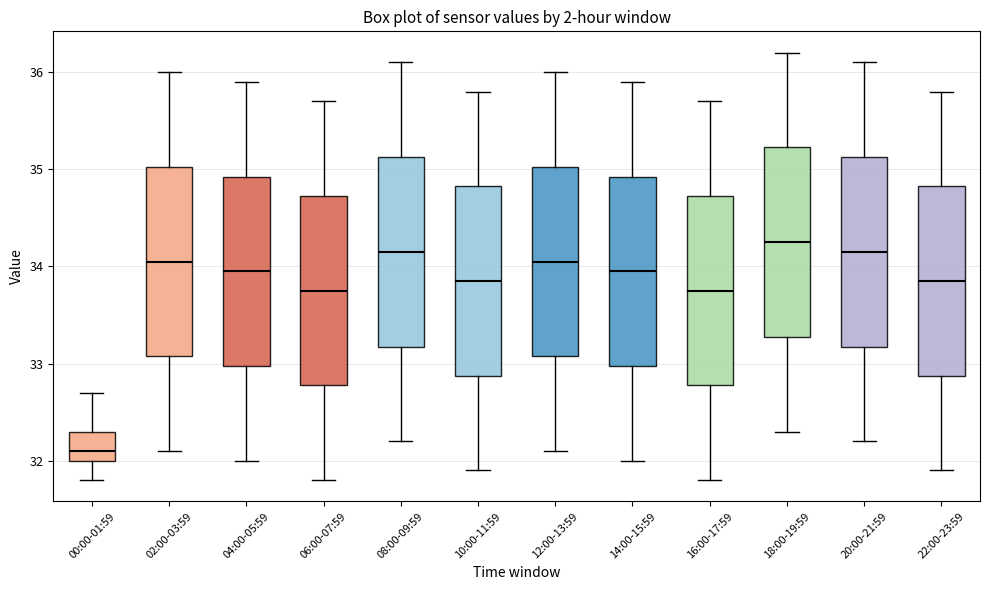

Where does the upper whisker of the box for 02:00-03:59 end on the y-axis? The values are not printed on the chart, so give them approximately, as read against the axis.

36.0